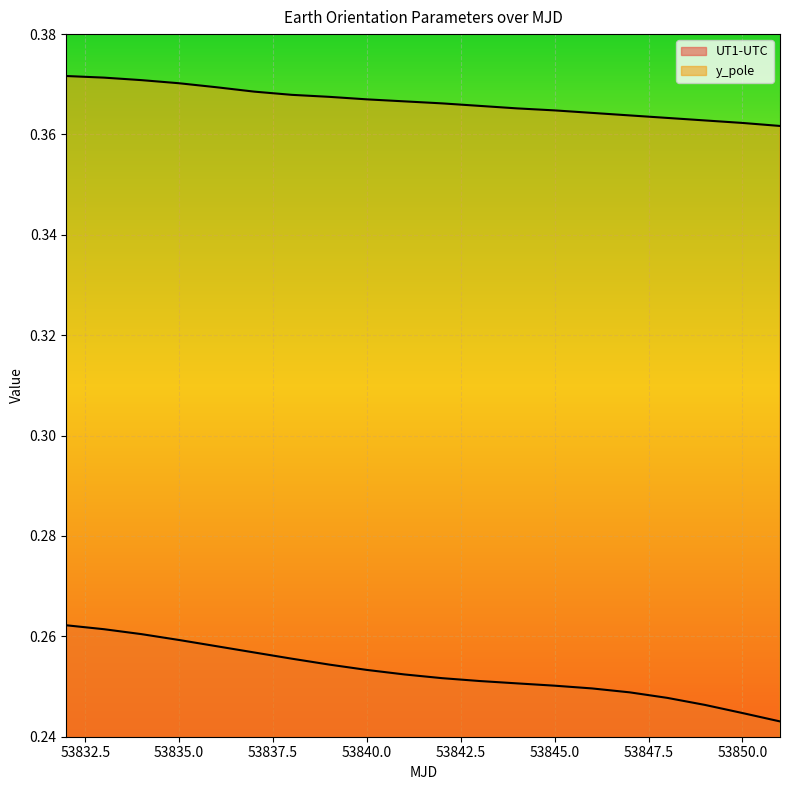

What is the value of the y_pole point at the 14th from the left?

0.4